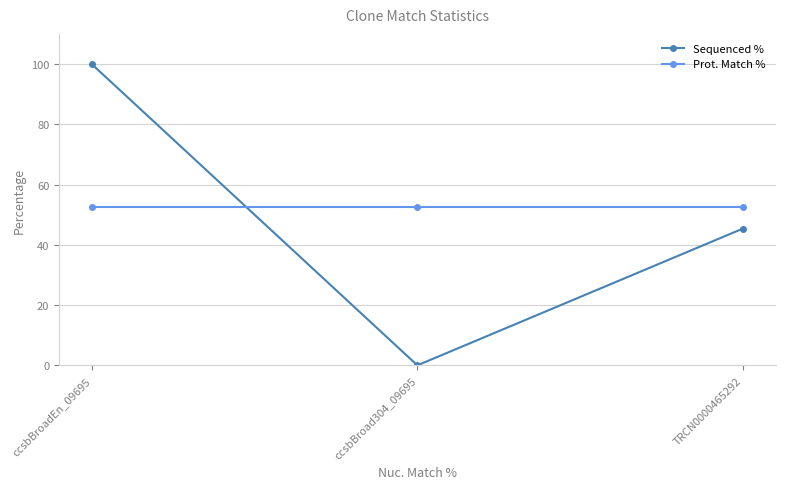

Reading left to right, what are all the values shown in this chart?

Sequenced %: 100.0	0.0	45.4
Prot. Match %: 52.7	52.7	52.7